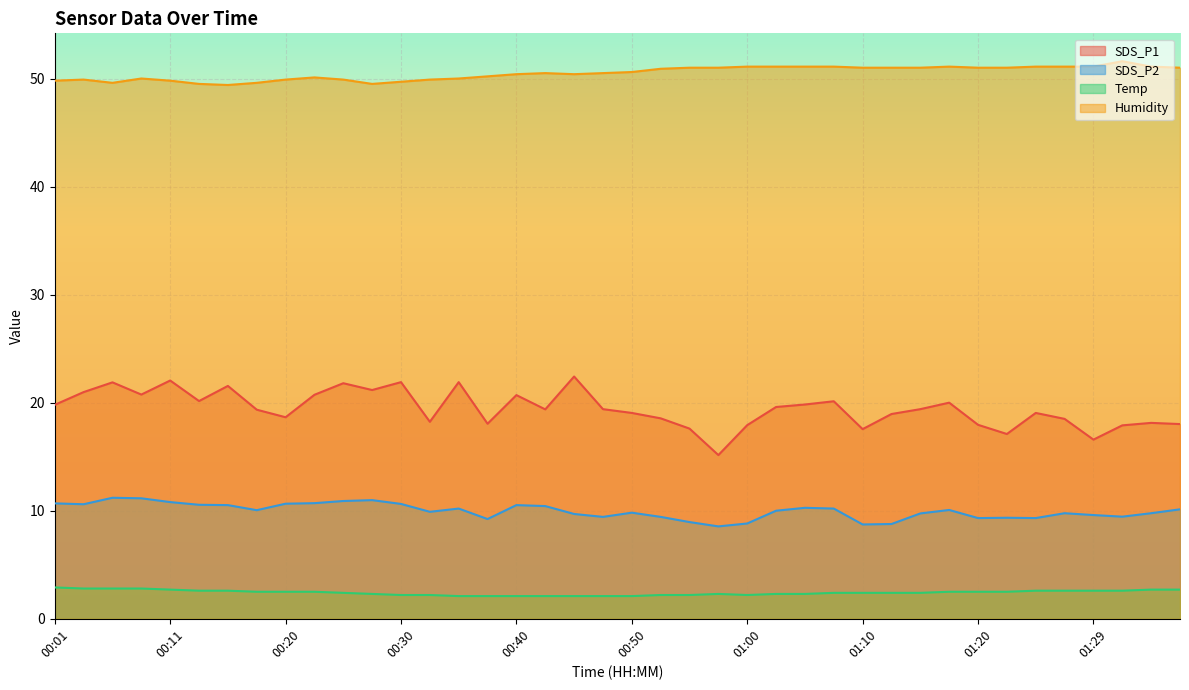

How many interior local peaks does the Humidity series have?

6